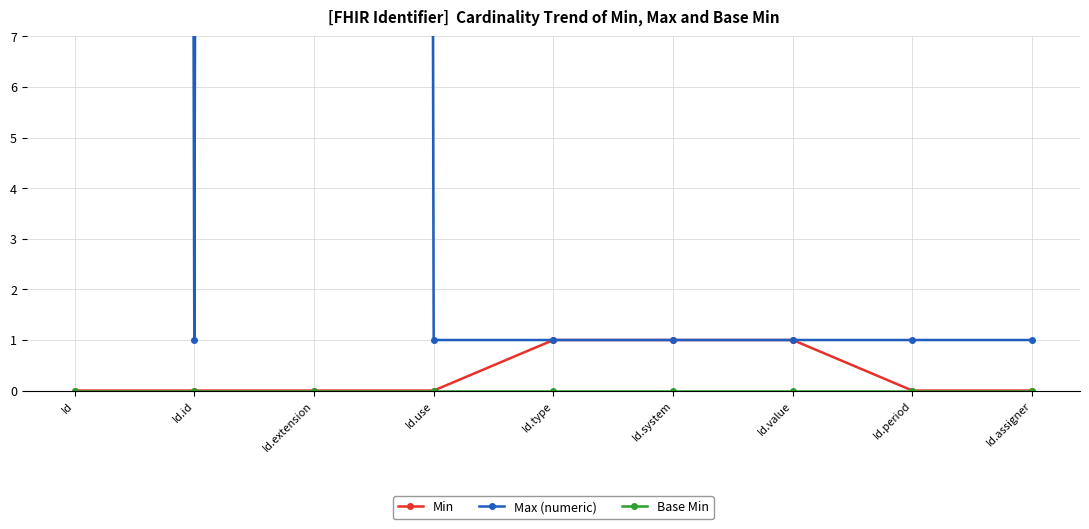

What is the label of the 1st point from the right?

Id.assigner